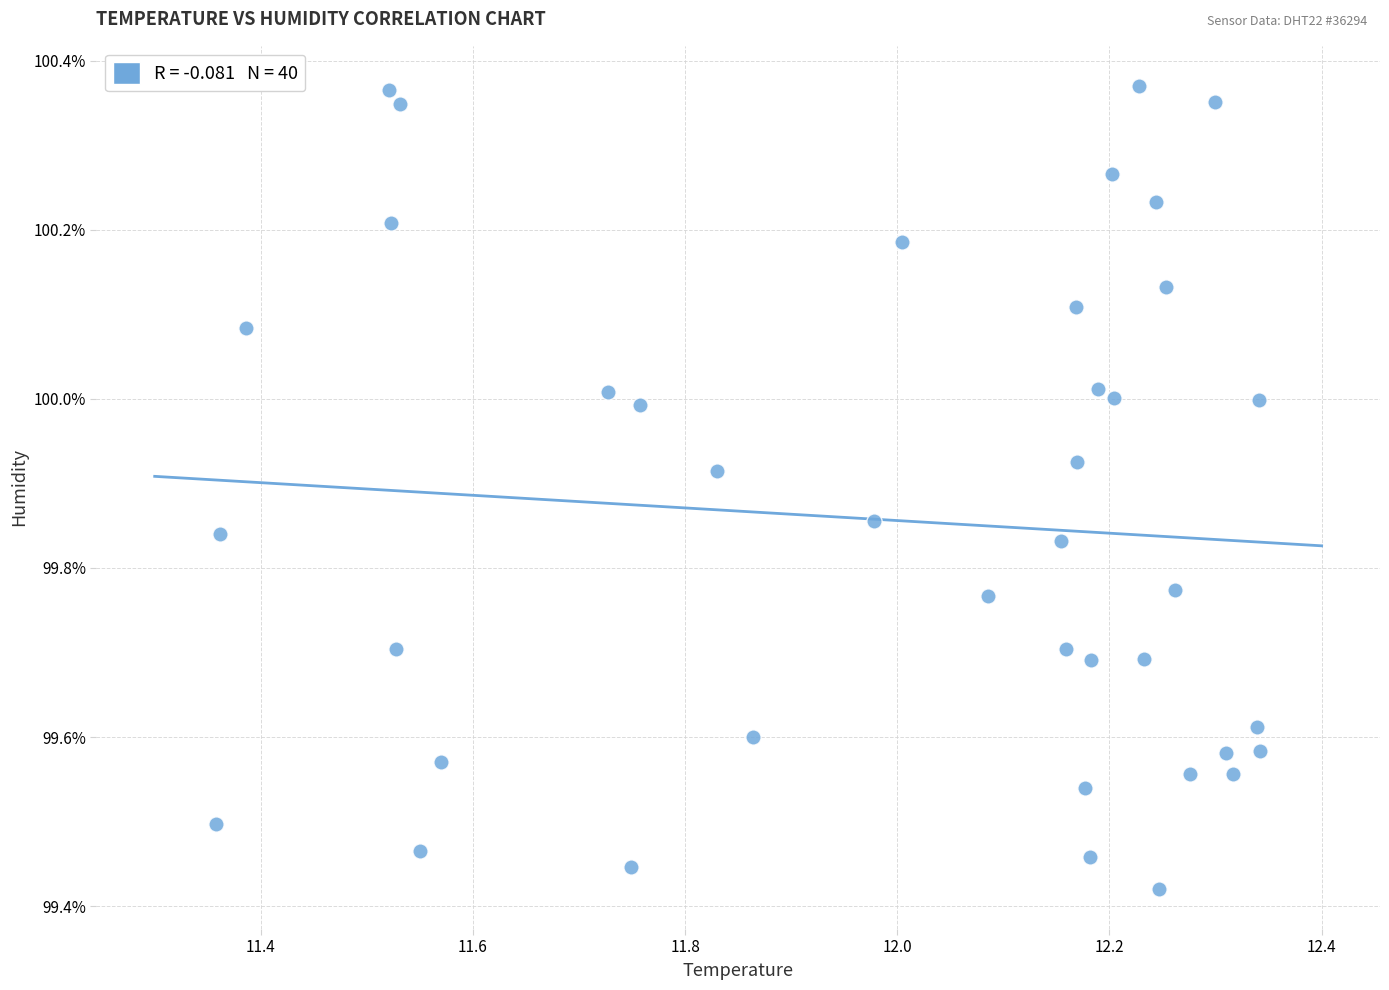

What is the range of X values (max minus min)?

1.0